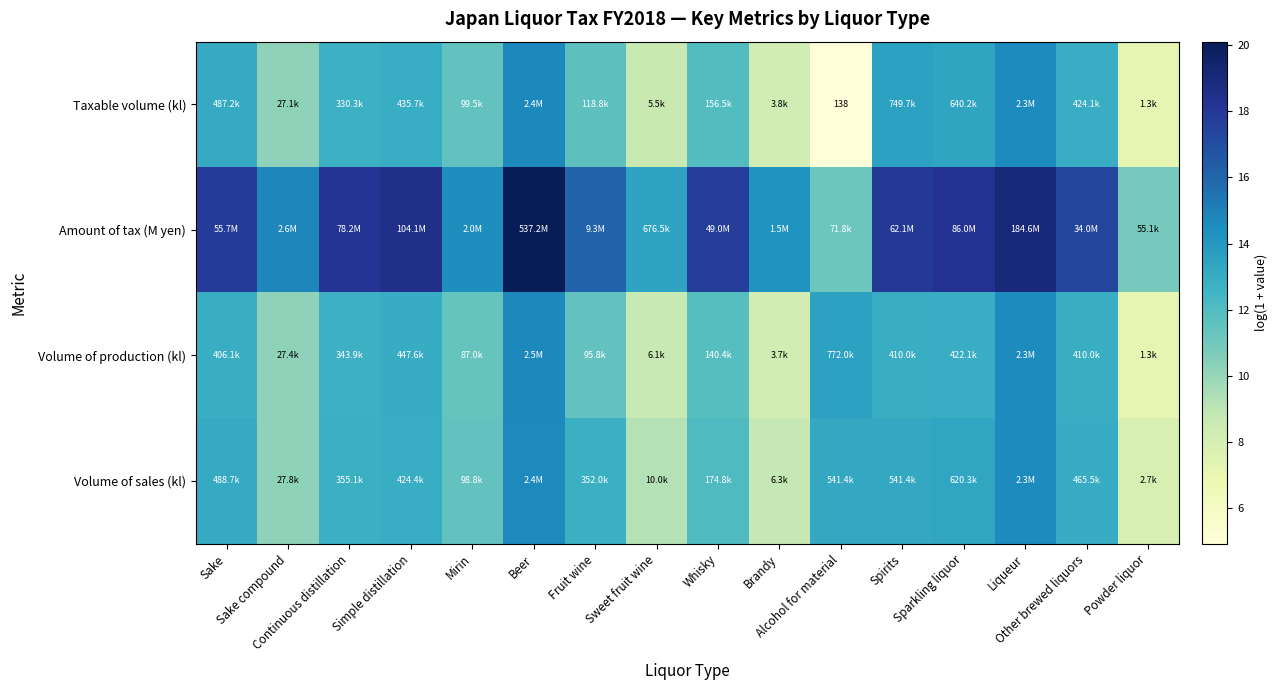

What is the maximum value for Amount of tax (M yen)?

20.1